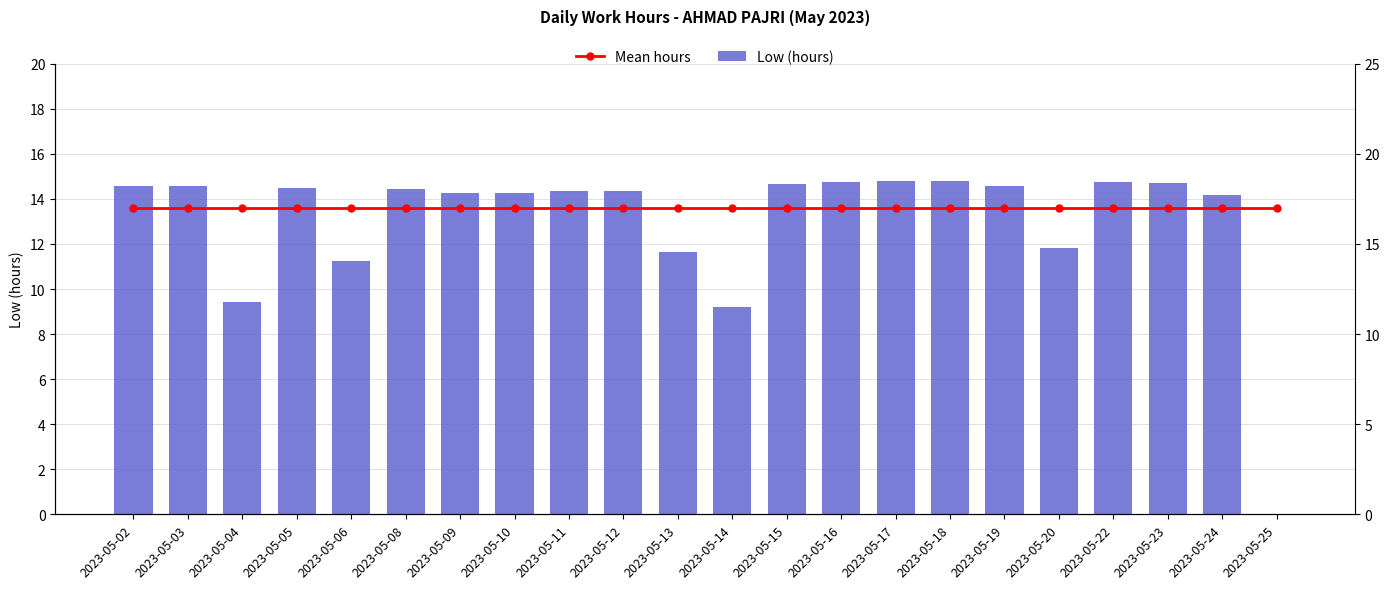

Does the chart contain any negative values?

No